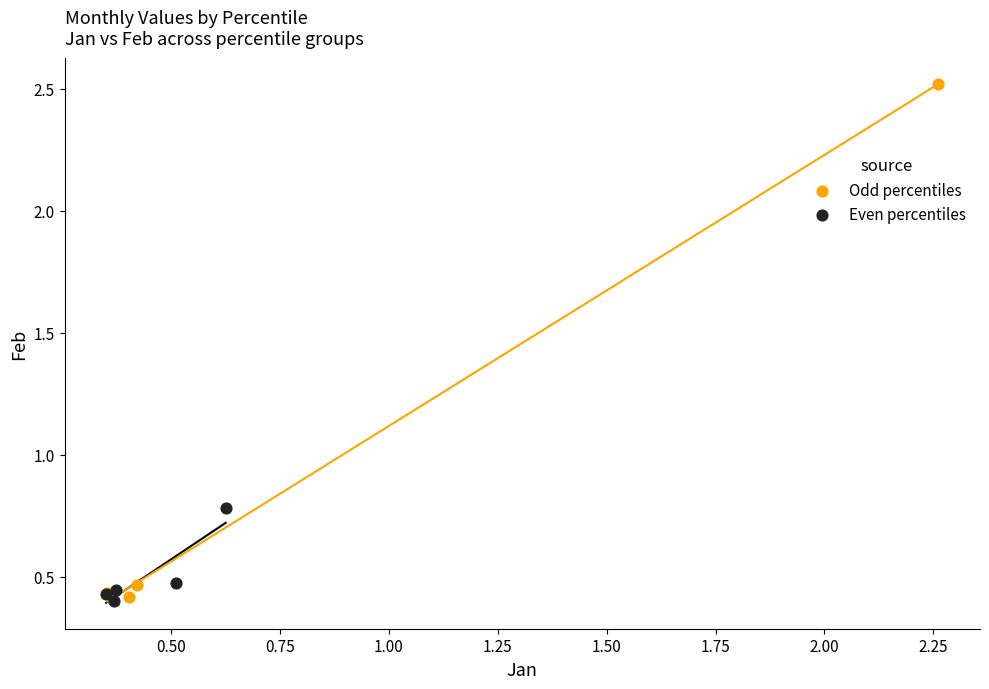

Which series has the largest Y range (max minus min)?

Odd percentiles